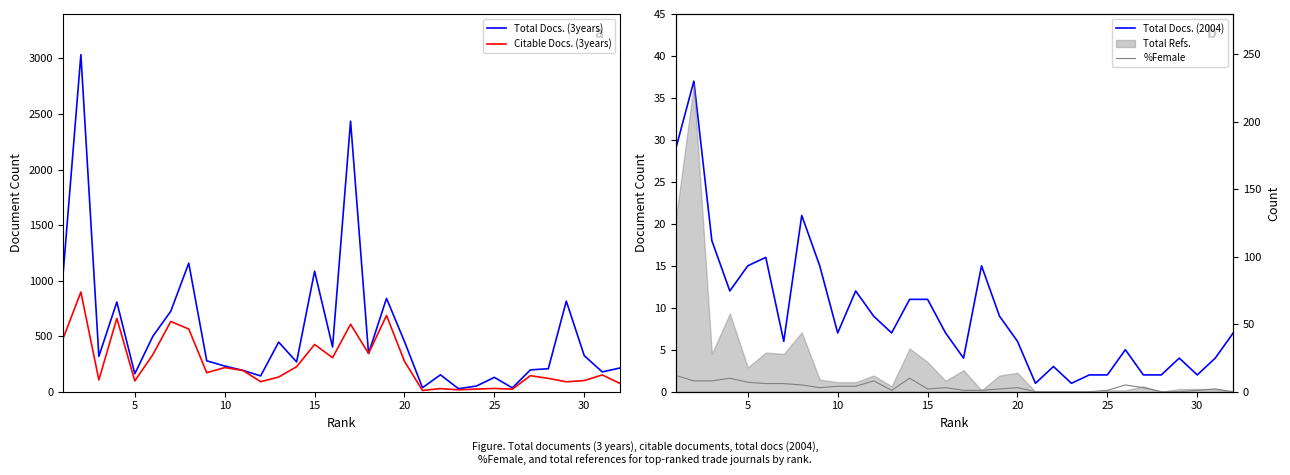

Which has a higher value, 10 or 10?

10